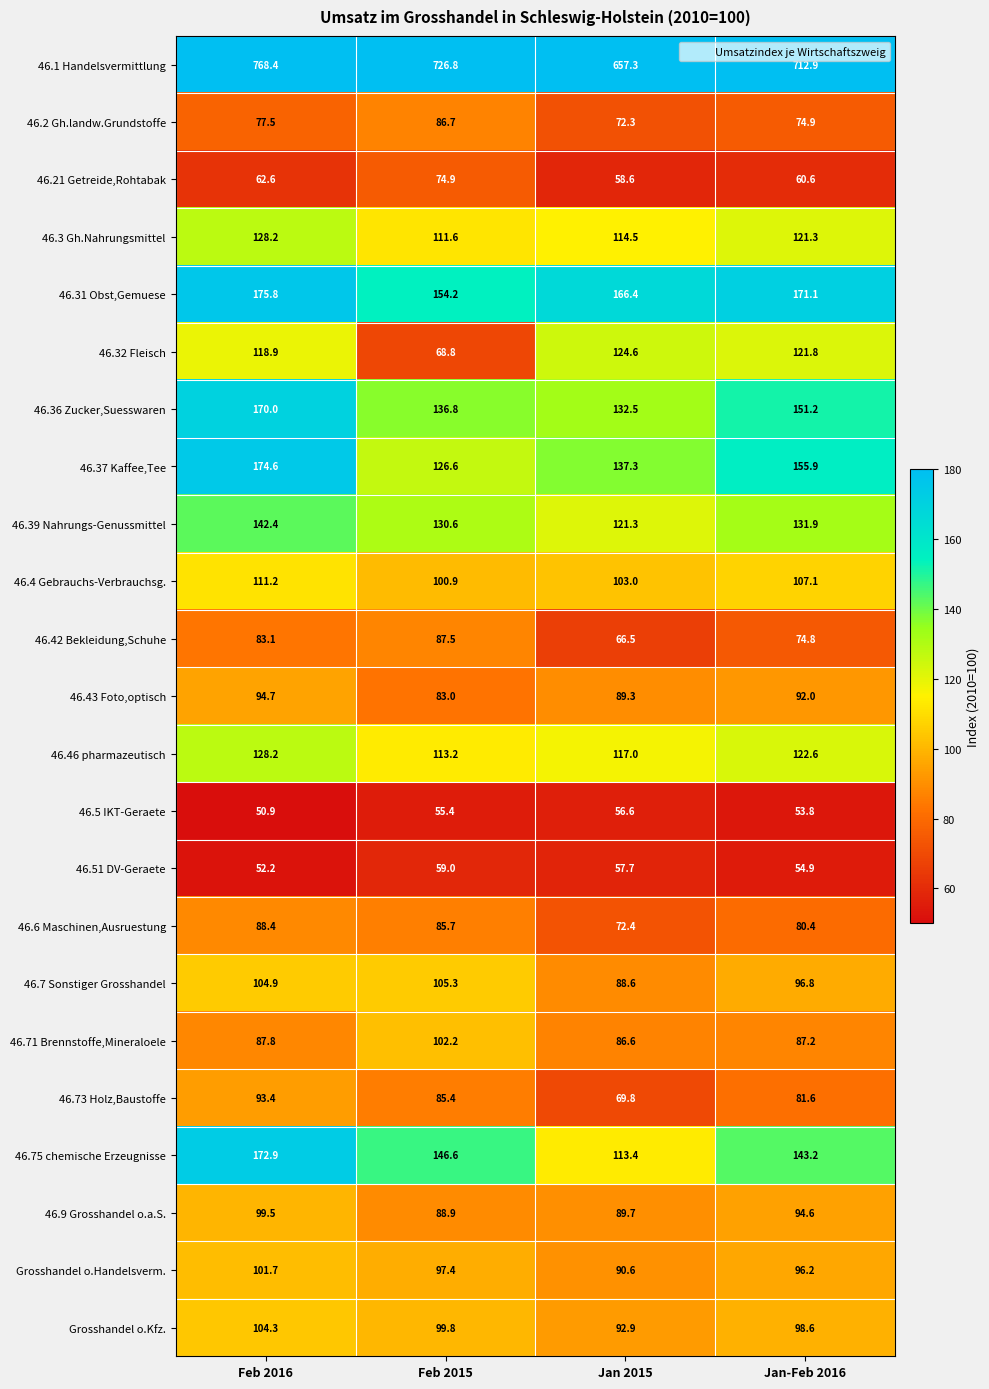

Which series has the widest spread of values?

46.1 Handelsvermittlung